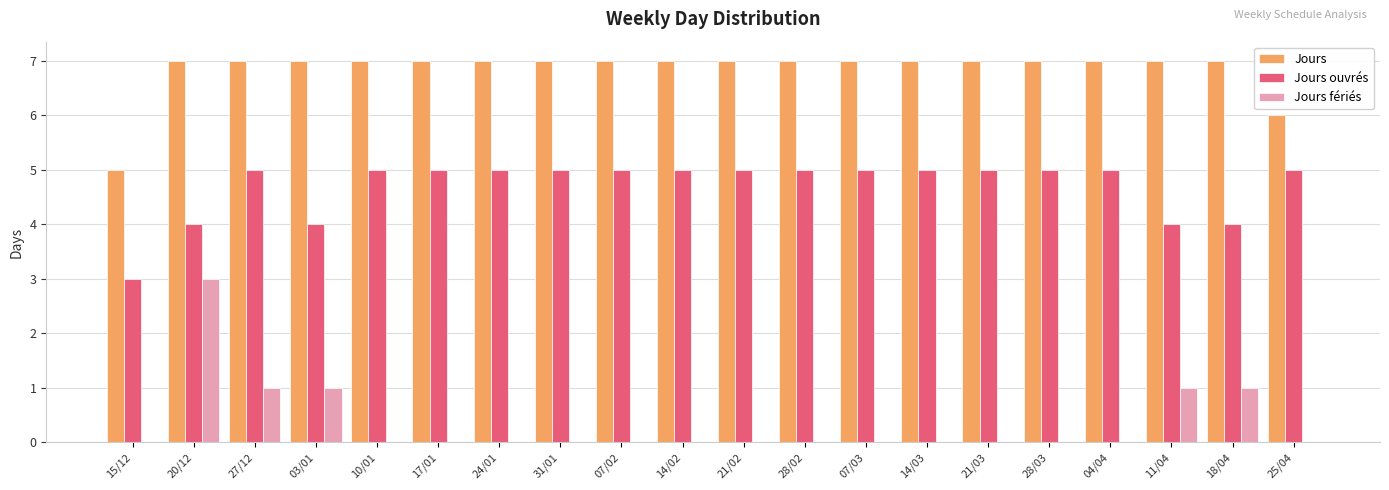

Count the number of categories in the chart.

20